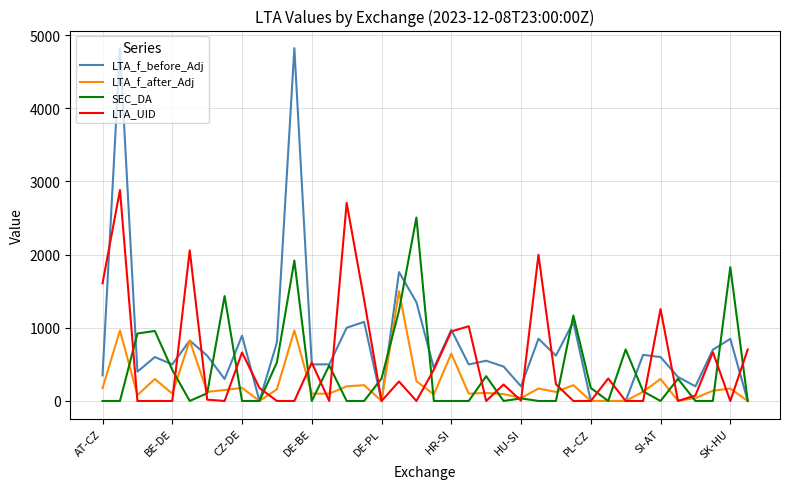

Rank the series by their average value, from highest to lowest.

LTA_f_before_Adj, LTA_UID, SEC_DA, LTA_f_after_Adj